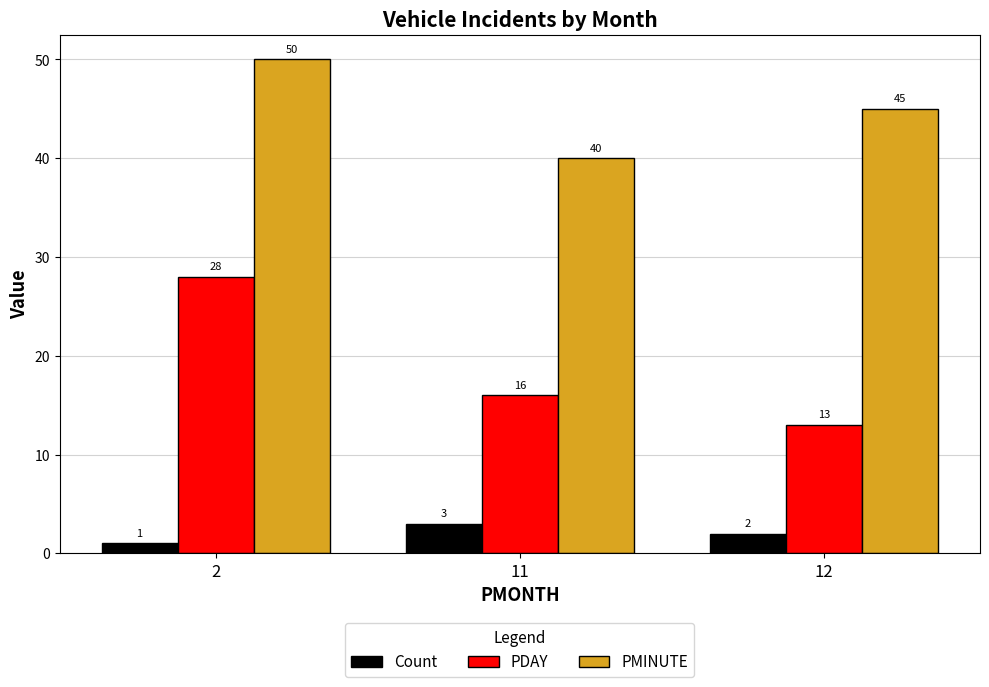

Which series has the largest total across all categories?

PMINUTE